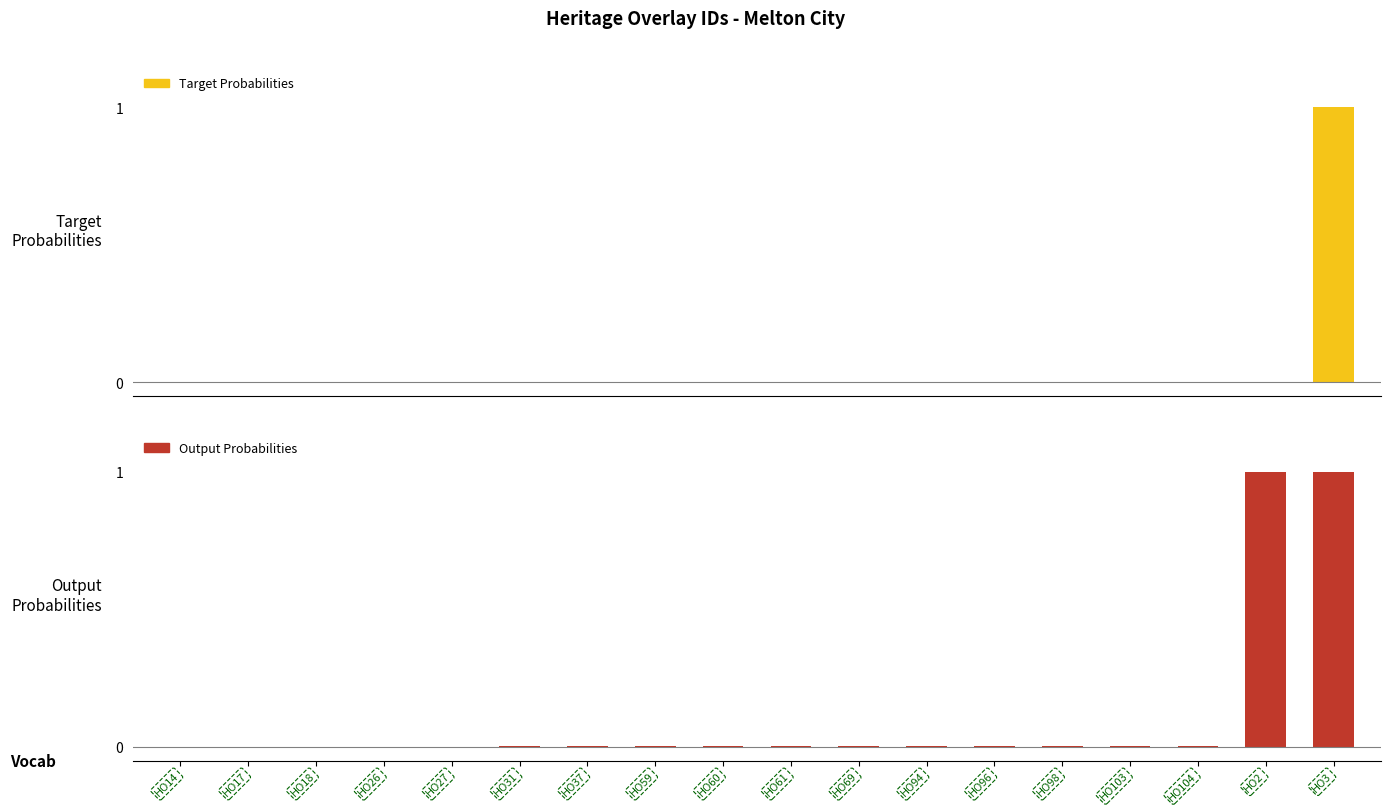

Between HO37 and HO61, which series saw the biggest shift?

Output Probabilities